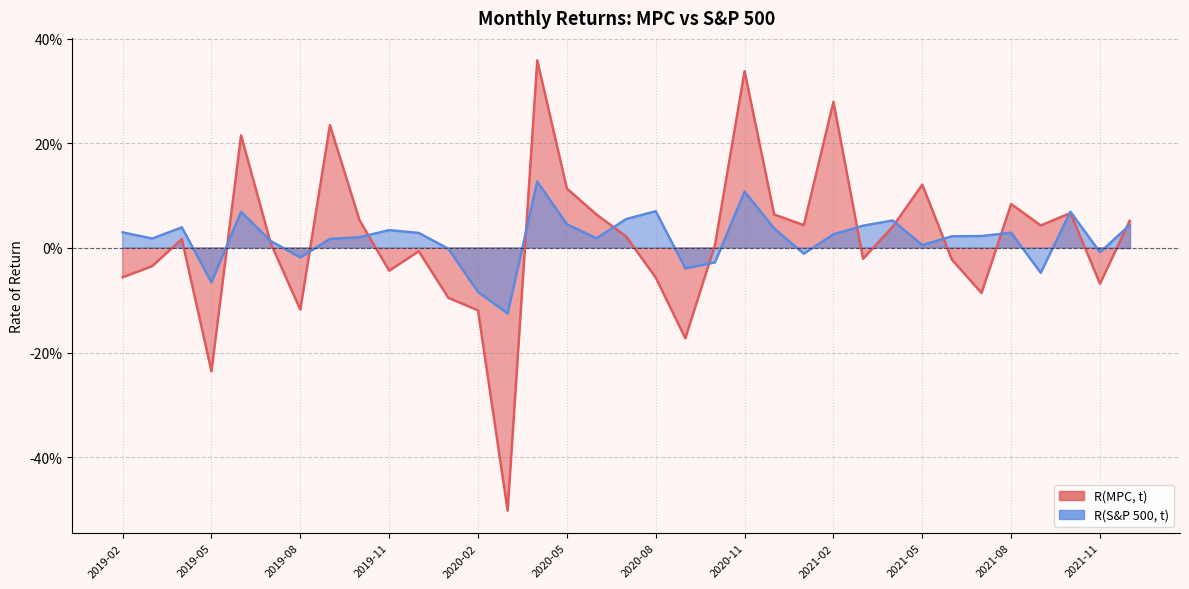

How many values in R(MPC, t) are above zero?

20